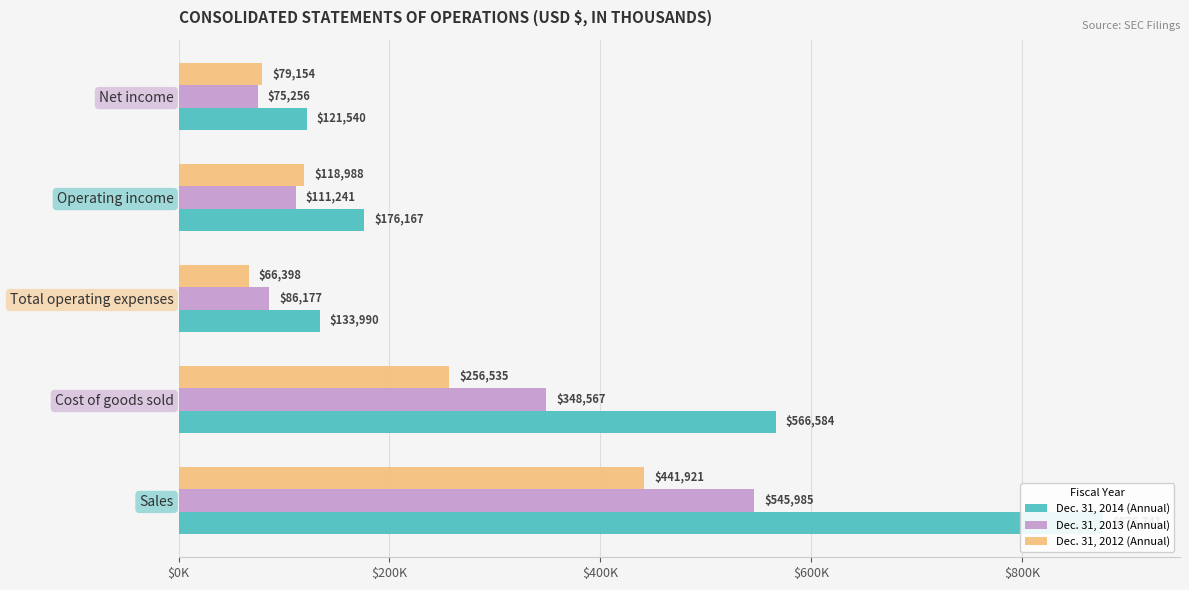

At how many categories does at least one series exceed 199707?

2